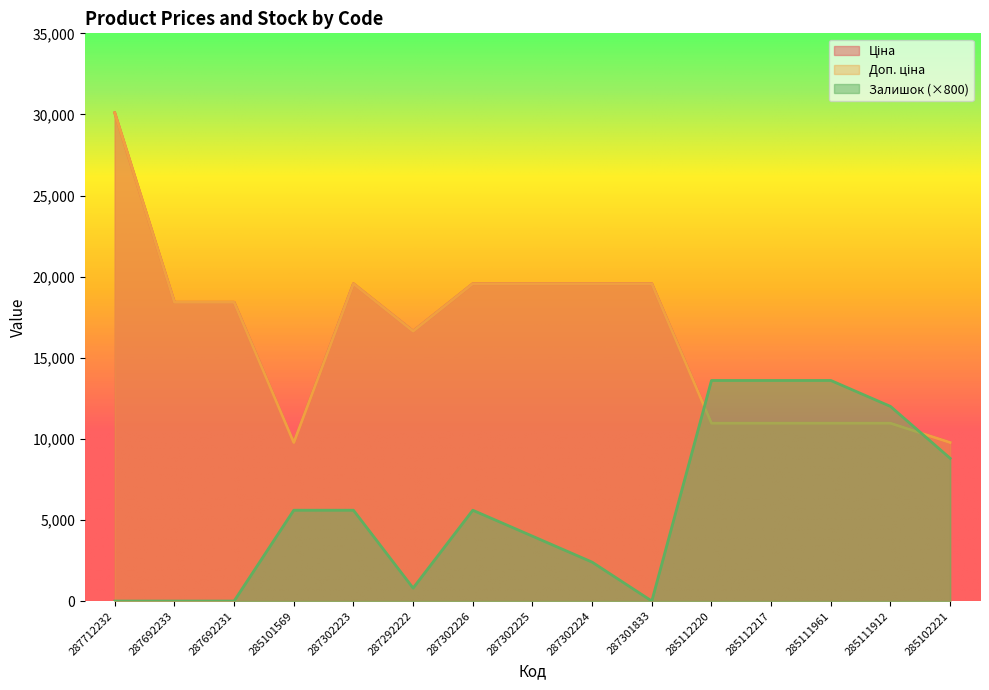

How many intersections are there between Ціна and Залишок?

2